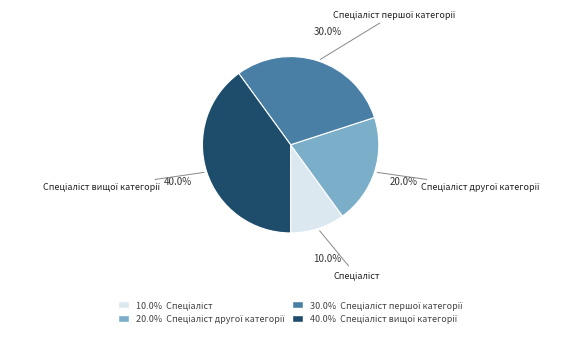

To the nearest percent, what is the average slice percentage?

25%